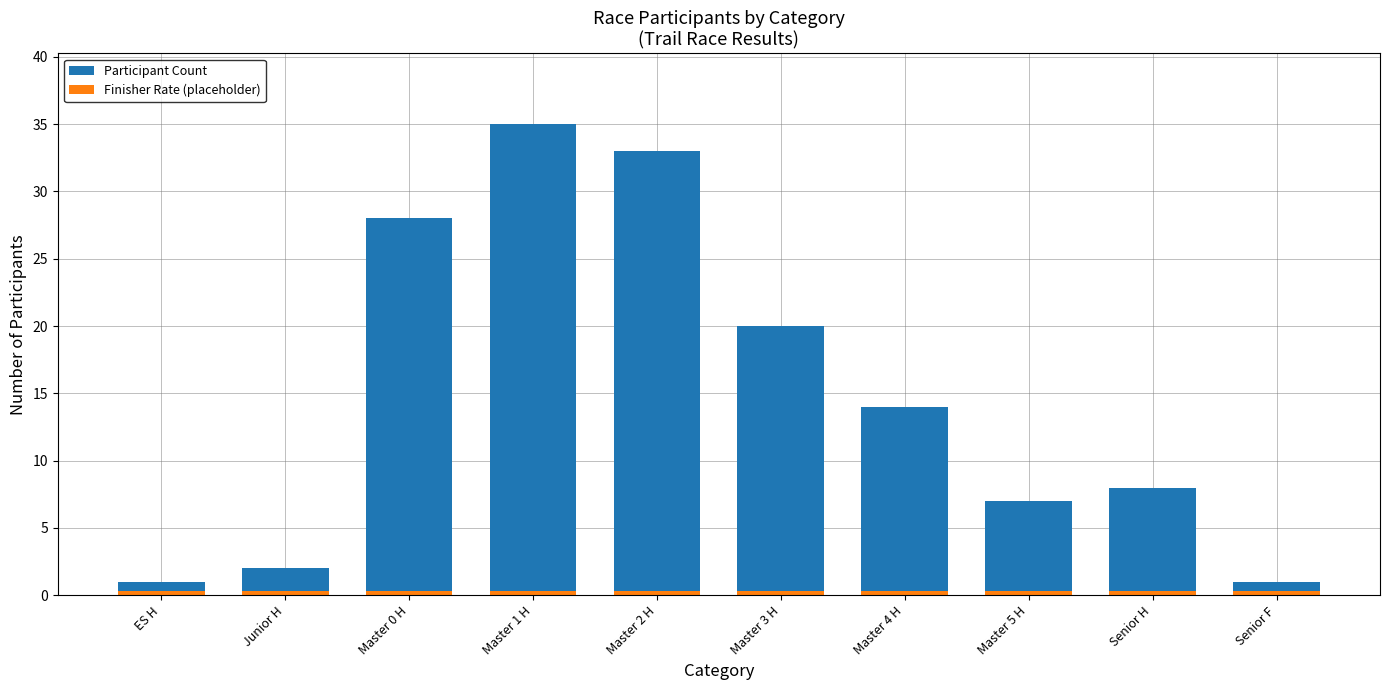

The Finisher Rate (placeholder) series shows 0.3 at Master 0 H. True or false?

True